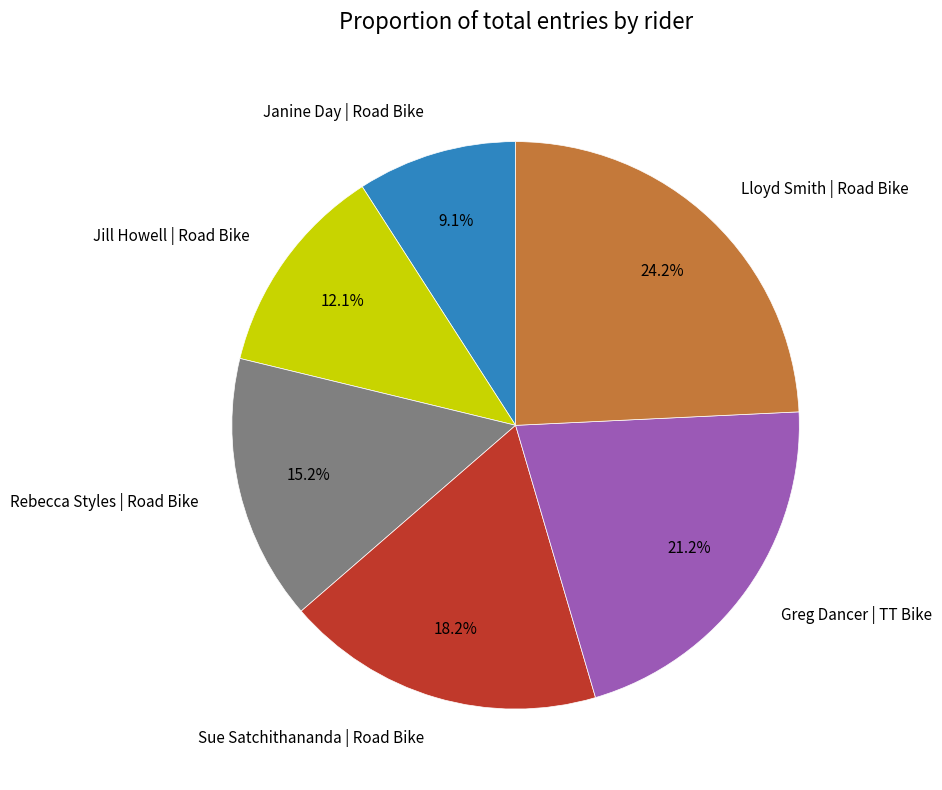

How many segments does this pie chart have?

6